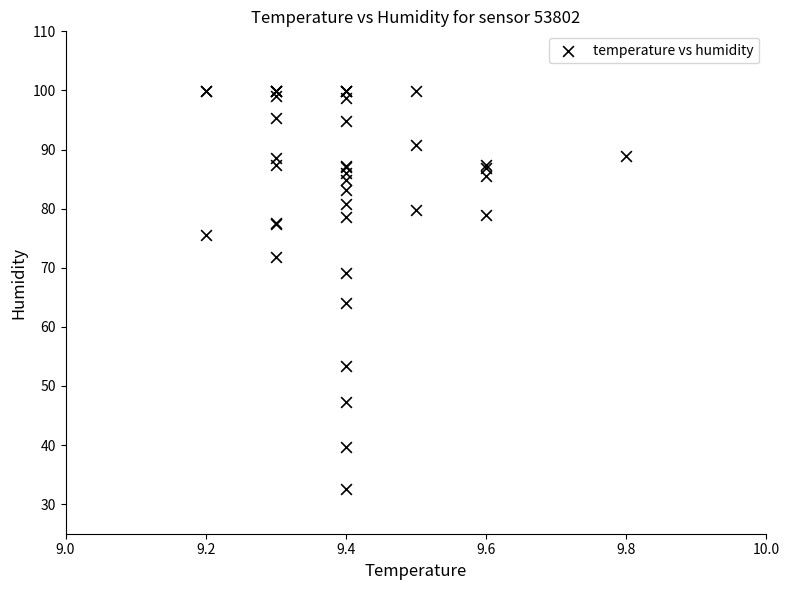

What Y value in the scatter plot is closest to 66?

64.1